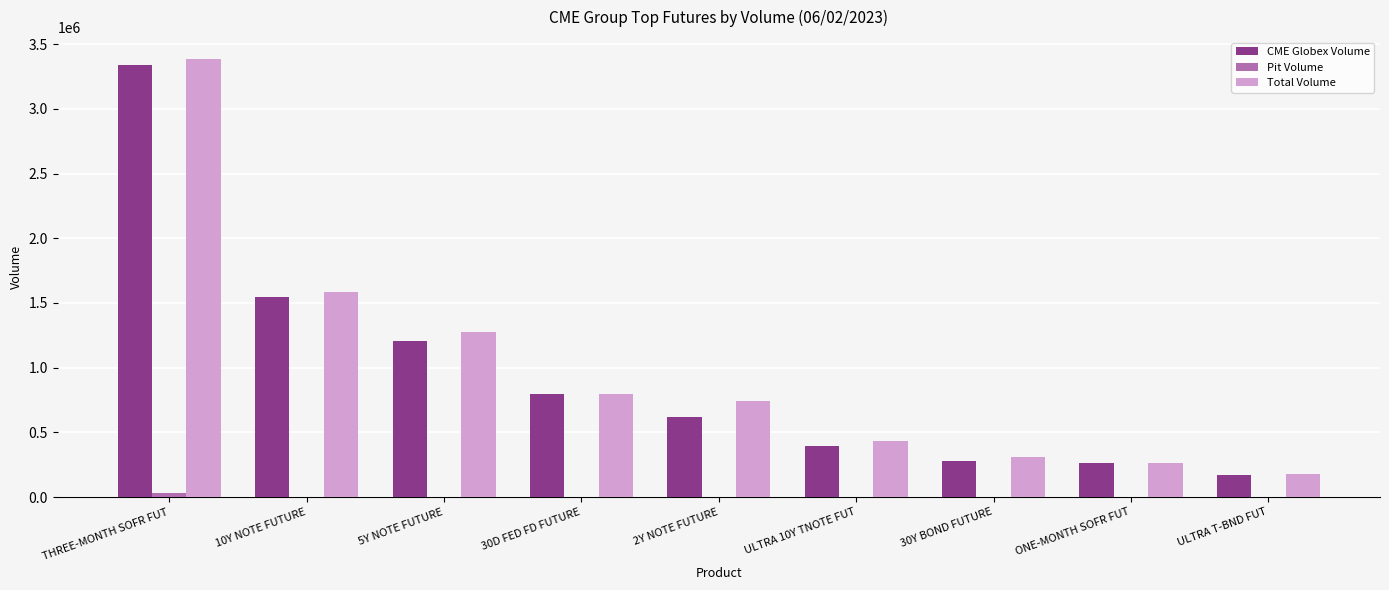

Between ULTRA 10Y TNOTE FUT and 30Y BOND FUTURE, which series saw the biggest shift?

Total Volume